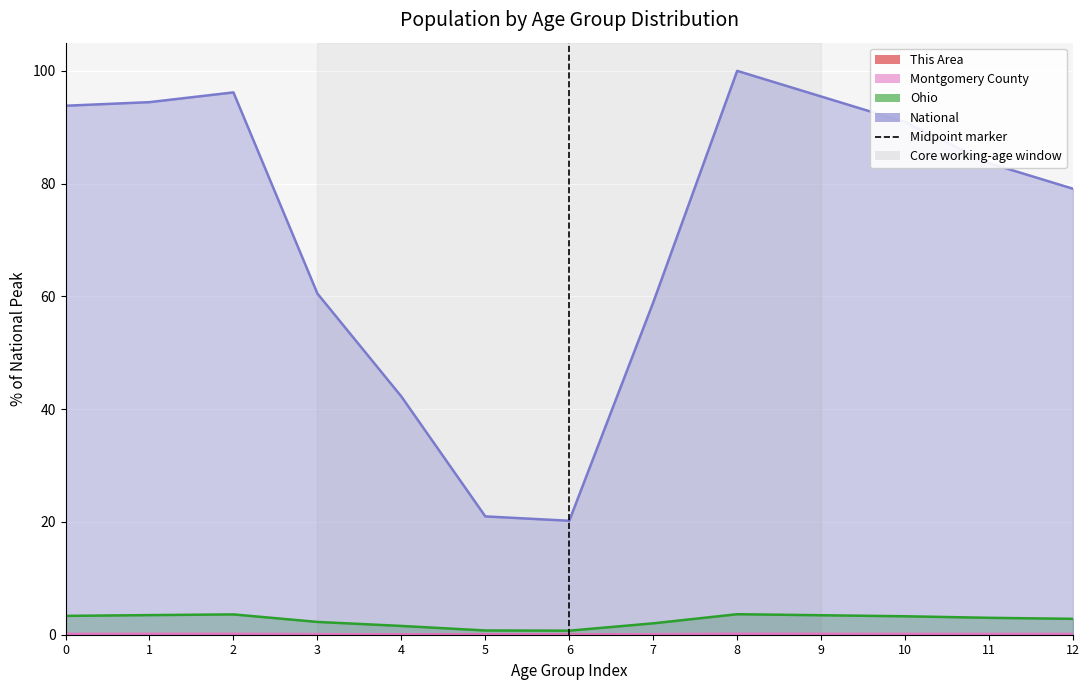

What is the value of the 2nd point from the left?

1